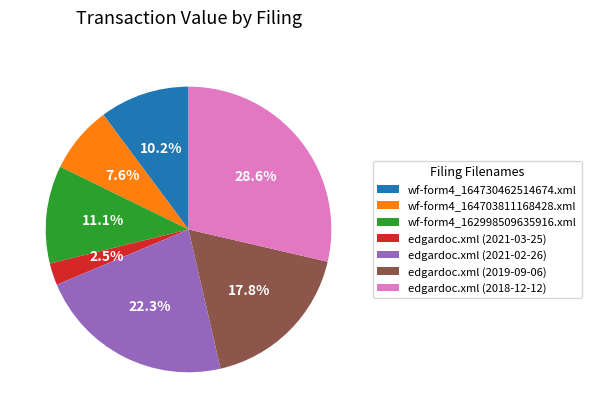

To the nearest percent, what is the difference between the edgardoc.xml (2021-02-26) and edgardoc.xml (2018-12-12) slice percentages?

6%